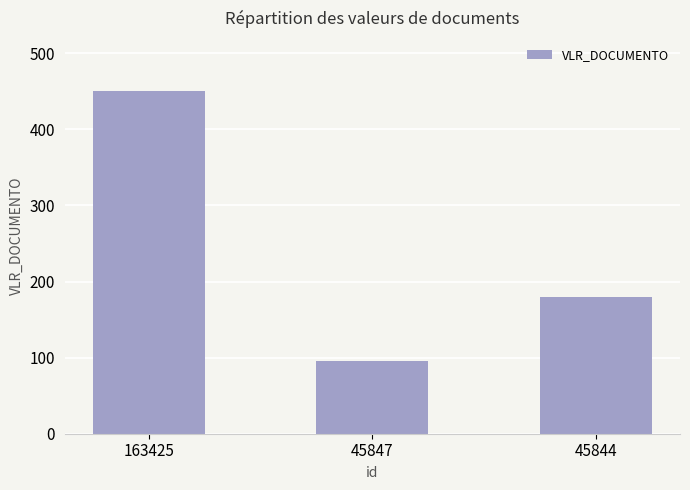

What is the value of the 3rd bar from the left?

180